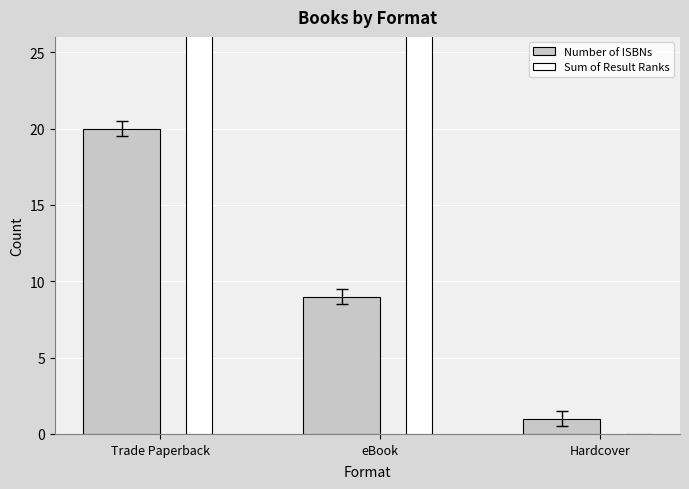

Which series has the largest total across all categories?

Sum of Result Ranks